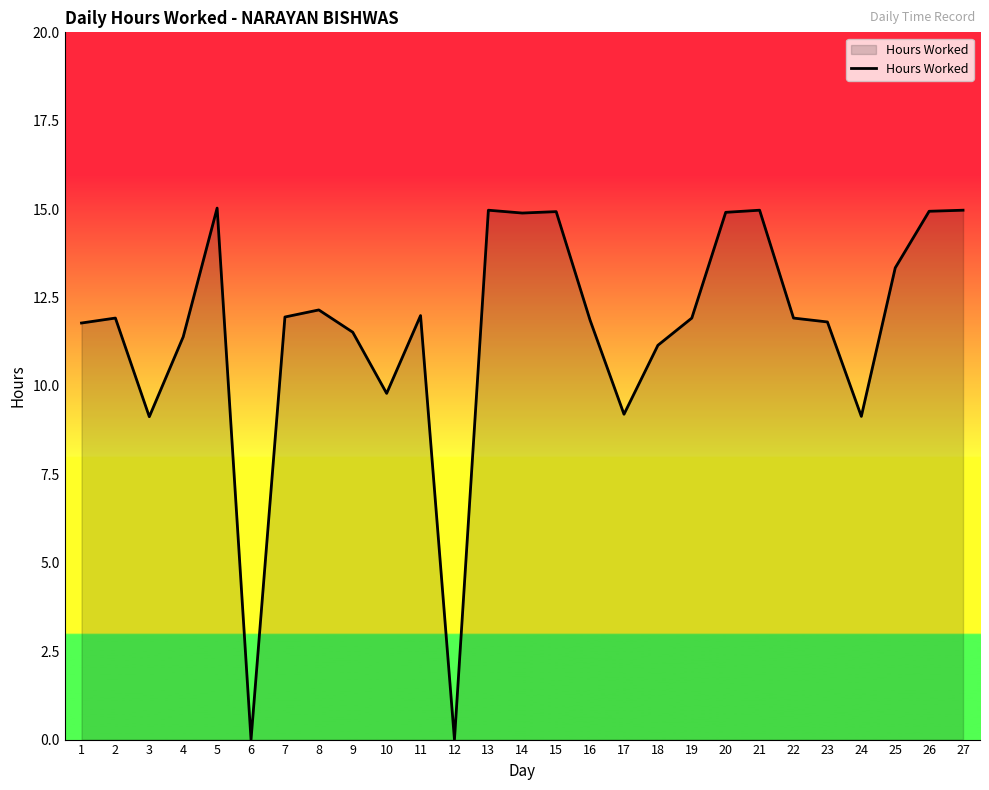

What is the difference between the maximum and minimum values?

15.0